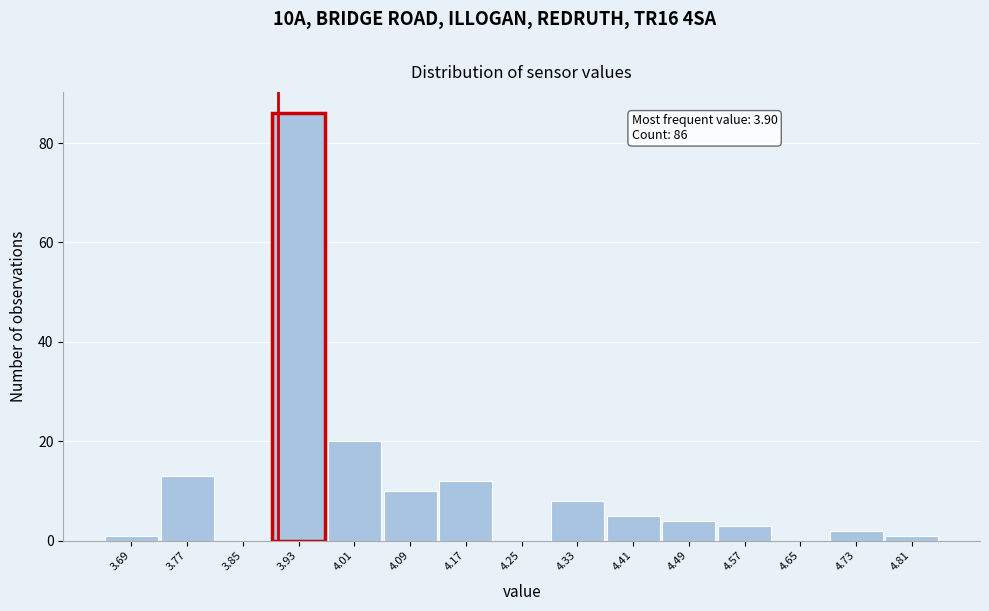

Over which range of the x-axis is the bar tallest?

3.89 to 3.97